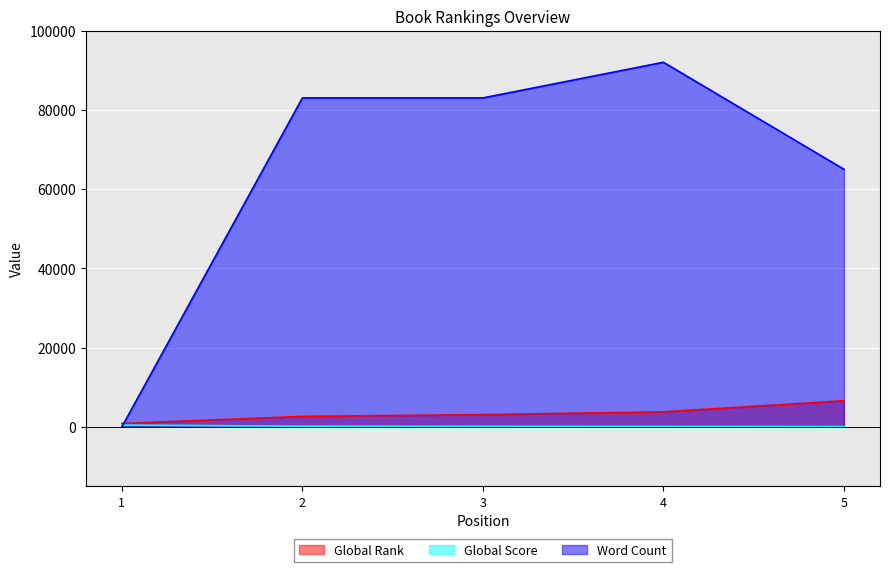

Which series ends up on top after the final intersection of Word Count and Global Score?

Word Count